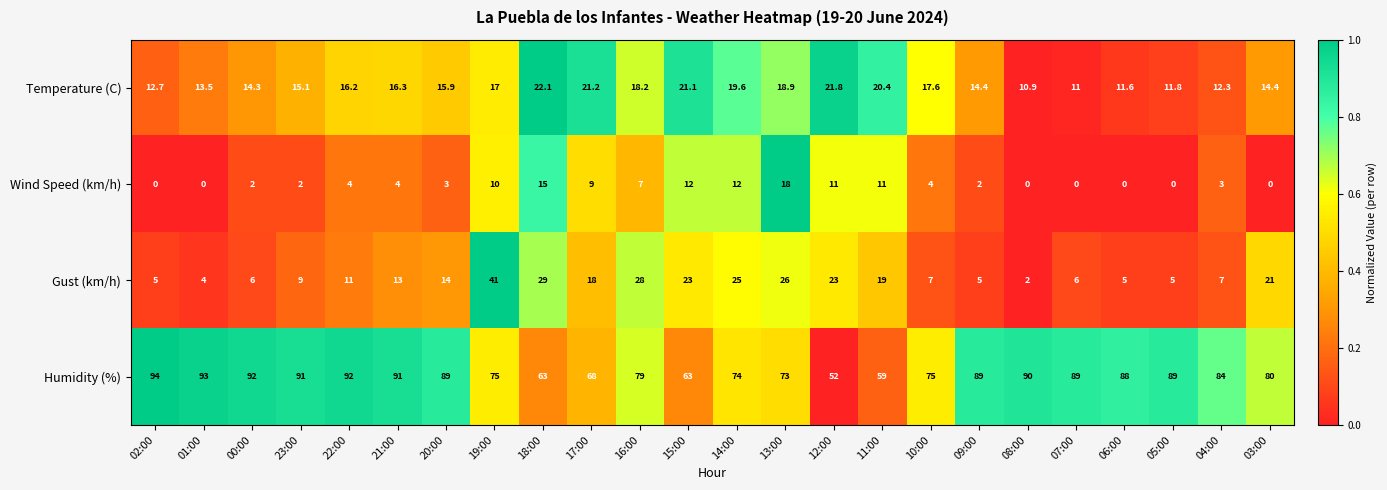

At 00:00, list the series in order from largest to smallest.

Humidity (%), Temperature (C), Gust (km/h), Wind Speed (km/h)